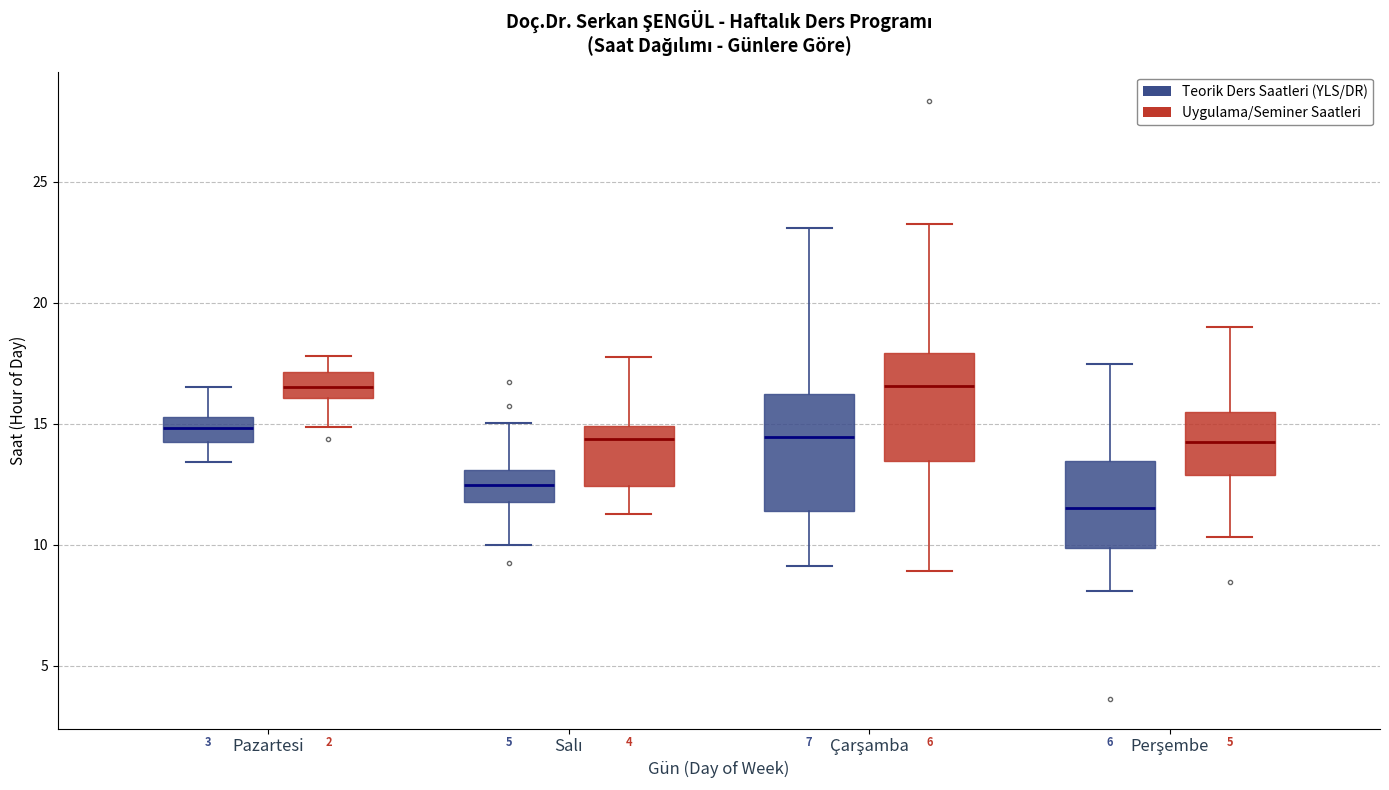

Where does the upper whisker of the box for Perşembe (Teorik Ders Saatleri (YLS/DR)) end on the y-axis? The values are not printed on the chart, so give them approximately, as read against the axis.

17.5